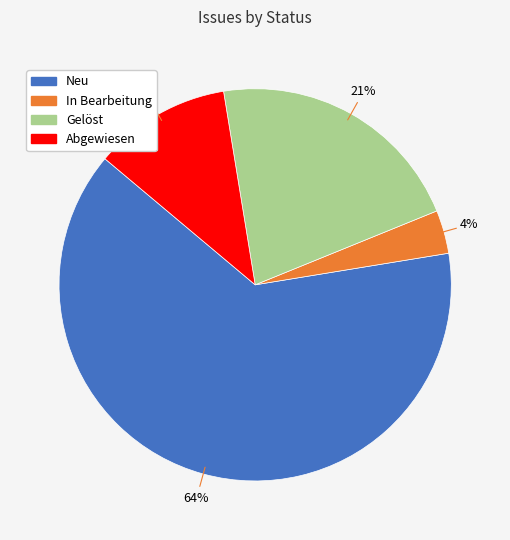

Do Gelöst and Neu together represent more than half of the pie?

Yes